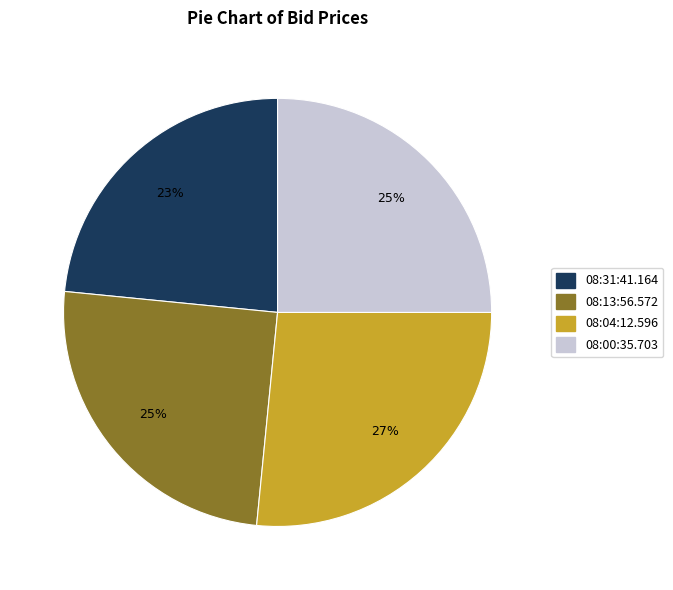

Do 08:04:12.596 and 08:13:56.572 together represent more than half of the pie?

Yes